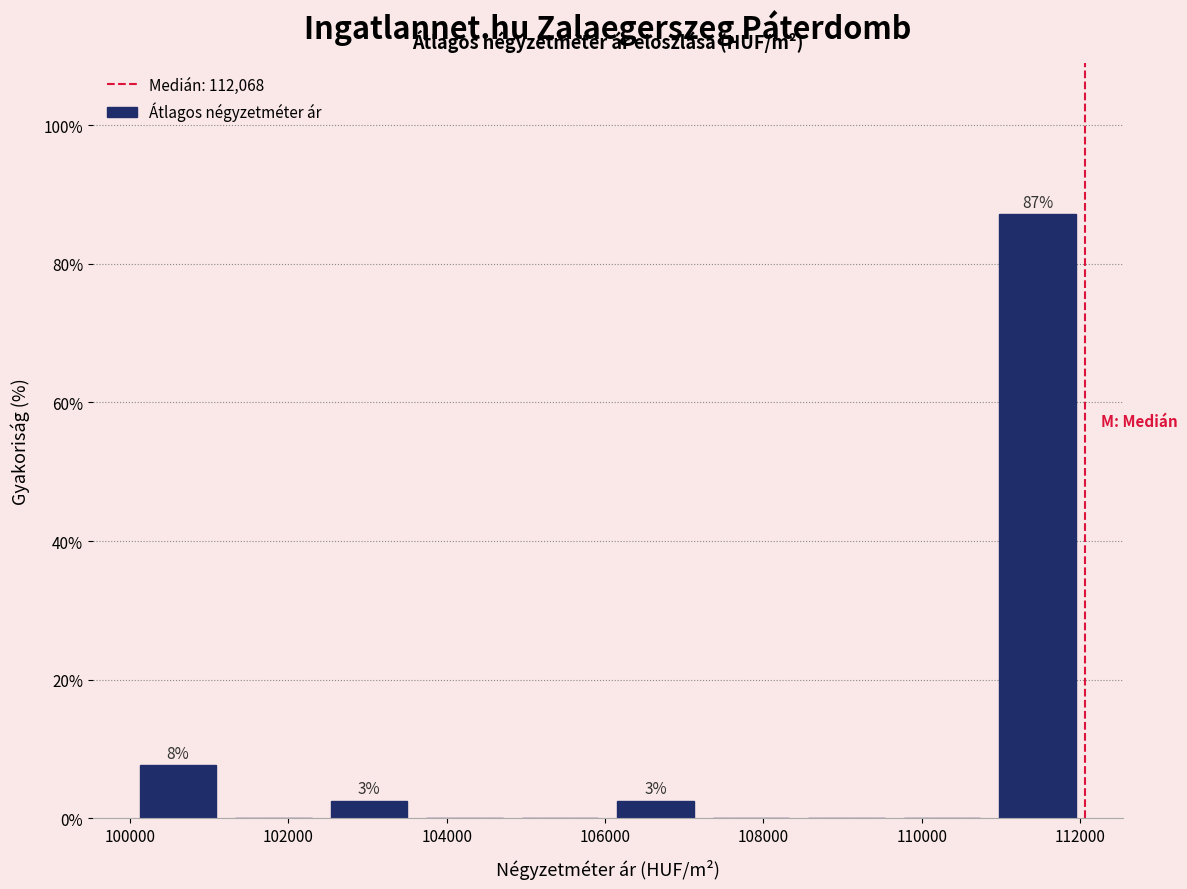

Which range on the x-axis has the tallest bar?

110800 to 112000